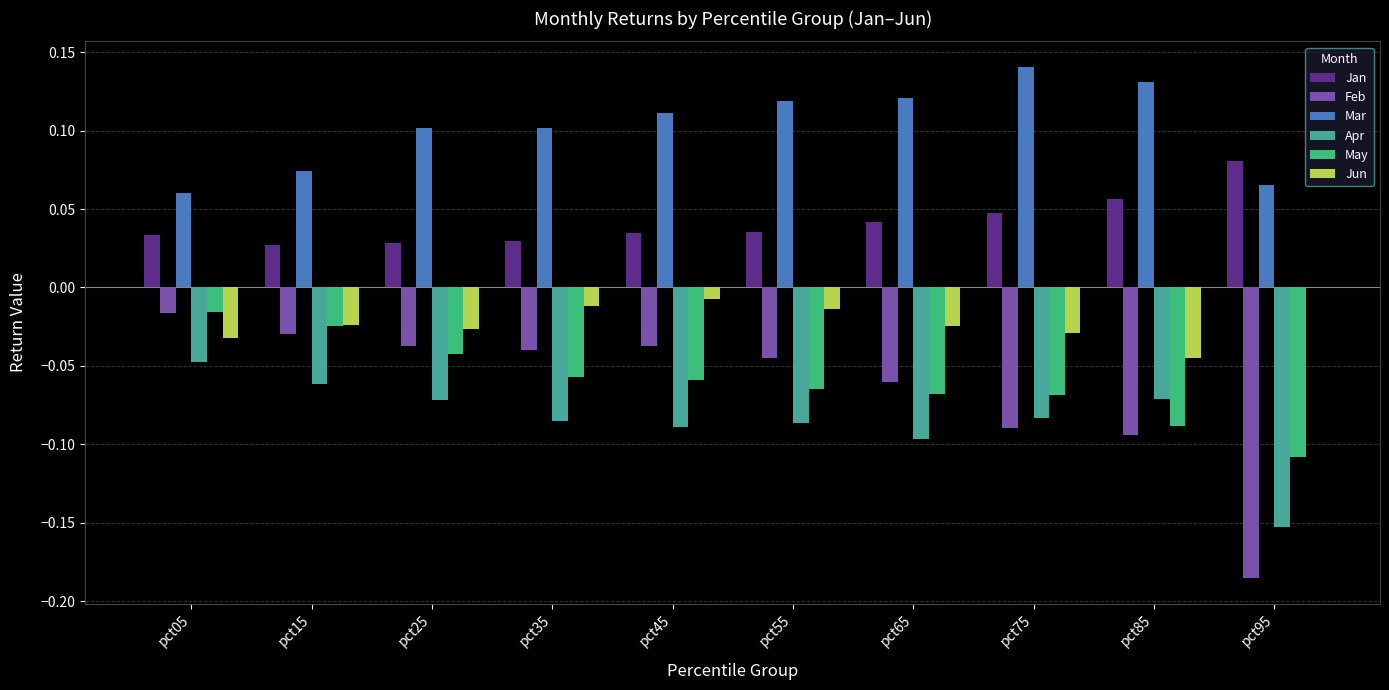

Is it true that Mar equals 0.1 at pct45?

True